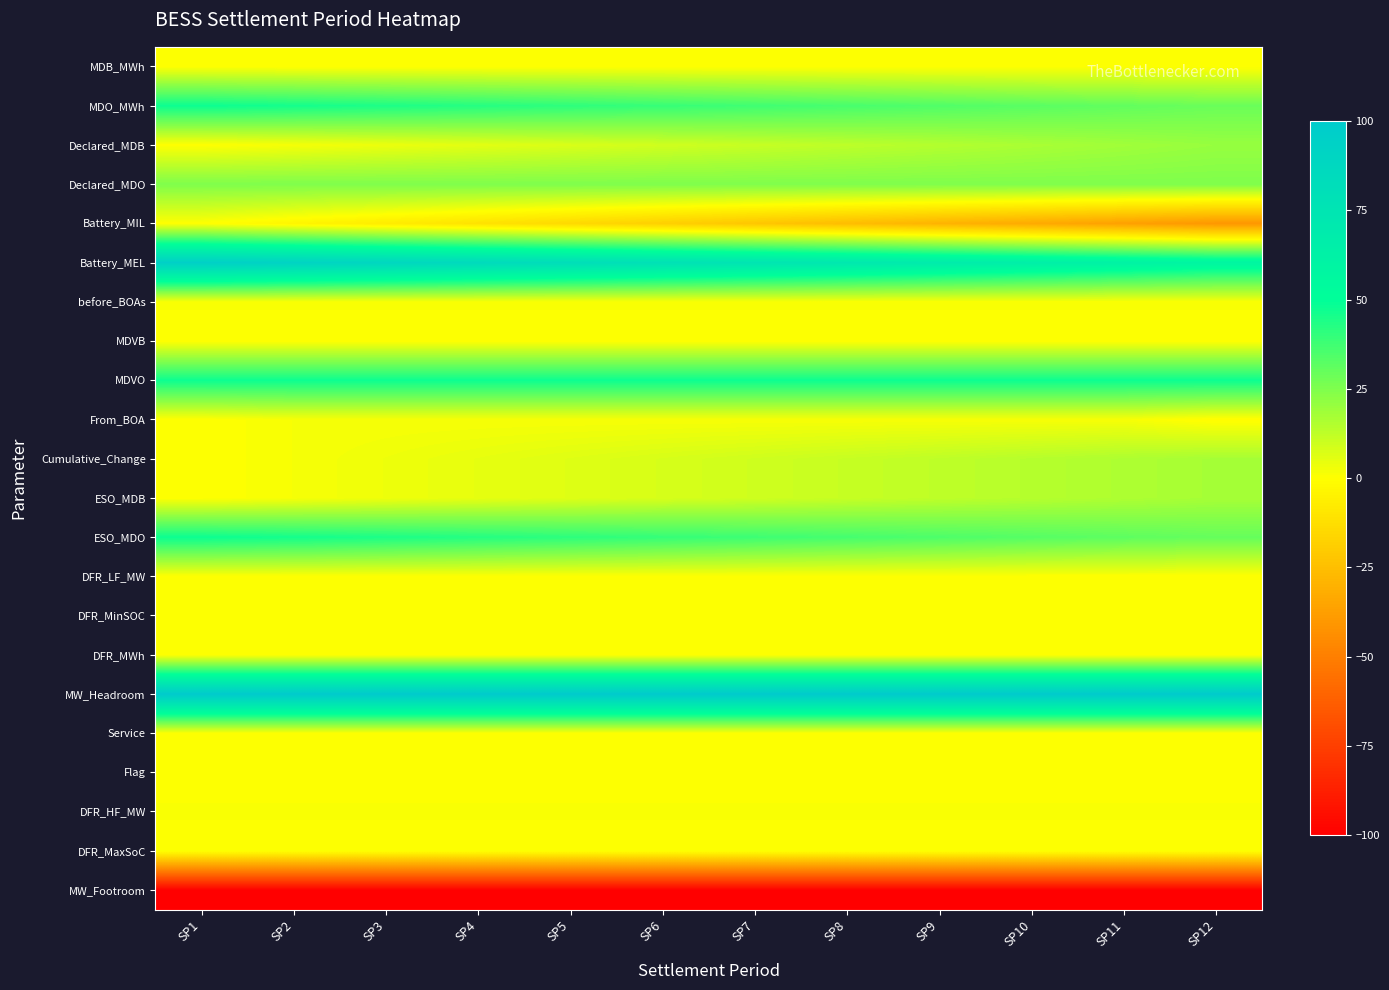

Reading right to left, what are all the values shown in this chart?

MDB_MWh: SP12=0.0	SP11=0.0	SP10=0.0	SP9=0.0	SP8=0.0	SP7=0.0	SP6=0.0	SP5=0.0	SP4=0.0	SP3=0.0	SP2=0.0	SP1=0.0
MDO_MWh: SP12=29.2	SP11=30.8	SP10=32.5	SP9=34.2	SP8=35.8	SP7=37.5	SP6=39.2	SP5=40.8	SP4=42.5	SP3=44.2	SP2=45.8	SP1=47.5
Declared_MDB: SP12=20.3	SP11=18.5	SP10=16.6	SP9=14.8	SP8=12.9	SP7=11.1	SP6=9.2	SP5=7.4	SP4=5.5	SP3=3.7	SP2=1.9	SP1=0.0
Declared_MDO: SP12=25.0	SP11=25.0	SP10=25.0	SP9=25.0	SP8=25.0	SP7=25.0	SP6=25.0	SP5=25.0	SP4=25.0	SP3=25.0	SP2=25.0	SP1=25.0
Battery_MIL: SP12=-40.6	SP11=-36.9	SP10=-33.2	SP9=-29.6	SP8=-25.9	SP7=-22.2	SP6=-18.5	SP5=-14.8	SP4=-11.1	SP3=-7.4	SP2=-3.7	SP1=0.0
Battery_MEL: SP12=58.3	SP11=61.7	SP10=65.0	SP9=68.3	SP8=71.7	SP7=75.0	SP6=78.3	SP5=81.7	SP4=85.0	SP3=88.3	SP2=91.7	SP1=95.0
before_BOAs: SP12=1.0	SP11=1.0	SP10=1.0	SP9=1.0	SP8=1.0	SP7=1.0	SP6=1.0	SP5=1.0	SP4=1.0	SP3=1.0	SP2=1.0	SP1=1.0
MDVB: SP12=0.0	SP11=0.0	SP10=0.0	SP9=0.0	SP8=0.0	SP7=0.0	SP6=0.0	SP5=0.0	SP4=0.0	SP3=0.0	SP2=0.0	SP1=0.0
MDVO: SP12=47.5	SP11=47.5	SP10=47.5	SP9=47.5	SP8=47.5	SP7=47.5	SP6=47.5	SP5=47.5	SP4=47.5	SP3=47.5	SP2=47.5	SP1=47.5
From_BOA: SP12=-0.9	SP11=1.6	SP10=1.6	SP9=1.6	SP8=1.6	SP7=1.6	SP6=1.6	SP5=1.6	SP4=1.6	SP3=1.6	SP2=1.6	SP1=0.0
Cumulative_Change: SP12=17.4	SP11=15.8	SP10=14.2	SP9=12.7	SP8=11.1	SP7=9.5	SP6=7.9	SP5=6.3	SP4=4.8	SP3=3.2	SP2=1.6	SP1=0.0
ESO_MDB: SP12=17.4	SP11=15.8	SP10=14.2	SP9=12.7	SP8=11.1	SP7=9.5	SP6=7.9	SP5=6.3	SP4=4.8	SP3=3.2	SP2=1.6	SP1=0.0
ESO_MDO: SP12=30.1	SP11=31.7	SP10=33.2	SP9=34.8	SP8=36.4	SP7=38.0	SP6=39.6	SP5=41.2	SP4=42.8	SP3=44.3	SP2=45.9	SP1=47.5
DFR_LF_MW: SP12=0.0	SP11=0.0	SP10=0.0	SP9=0.0	SP8=0.0	SP7=0.0	SP6=0.0	SP5=0.0	SP4=0.0	SP3=0.0	SP2=0.0	SP1=0.0
DFR_MinSOC: SP12=0.0	SP11=0.0	SP10=0.0	SP9=0.0	SP8=0.0	SP7=0.0	SP6=0.0	SP5=0.0	SP4=0.0	SP3=0.0	SP2=0.0	SP1=0.0
DFR_MWh: SP12=0.0	SP11=0.0	SP10=0.0	SP9=0.0	SP8=0.0	SP7=0.0	SP6=0.0	SP5=0.0	SP4=0.0	SP3=0.0	SP2=0.0	SP1=0.0
MW_Headroom: SP12=100.0	SP11=100.0	SP10=100.0	SP9=100.0	SP8=100.0	SP7=100.0	SP6=100.0	SP5=100.0	SP4=100.0	SP3=100.0	SP2=100.0	SP1=100.0
Service: SP12=0.0	SP11=0.0	SP10=0.0	SP9=0.0	SP8=0.0	SP7=0.0	SP6=0.0	SP5=0.0	SP4=0.0	SP3=0.0	SP2=0.0	SP1=0.0
Flag: SP12=0.0	SP11=0.0	SP10=0.0	SP9=0.0	SP8=0.0	SP7=0.0	SP6=0.0	SP5=0.0	SP4=0.0	SP3=0.0	SP2=0.0	SP1=0.0
DFR_HF_MW: SP12=1.0	SP11=1.0	SP10=1.0	SP9=1.0	SP8=1.0	SP7=1.0	SP6=1.0	SP5=1.0	SP4=1.0	SP3=1.0	SP2=1.0	SP1=1.0
DFR_MaxSoC: SP12=0.0	SP11=0.0	SP10=0.0	SP9=0.0	SP8=0.0	SP7=0.0	SP6=0.0	SP5=0.0	SP4=0.0	SP3=0.0	SP2=0.0	SP1=0.0
MW_Footroom: SP12=-100.0	SP11=-100.0	SP10=-100.0	SP9=-100.0	SP8=-100.0	SP7=-100.0	SP6=-100.0	SP5=-100.0	SP4=-100.0	SP3=-100.0	SP2=-100.0	SP1=-100.0